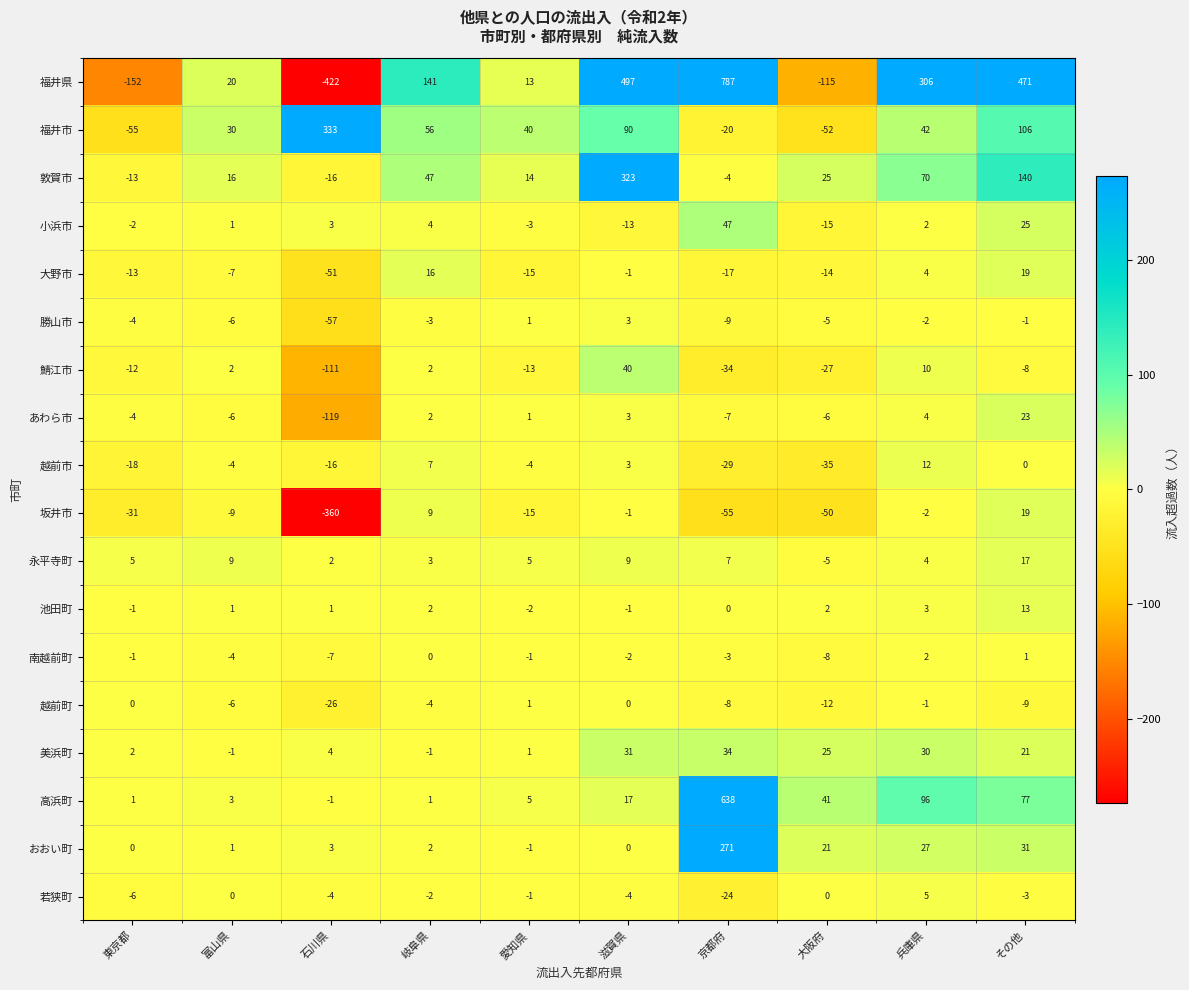

Which series has the largest range (max minus min)?

福井県